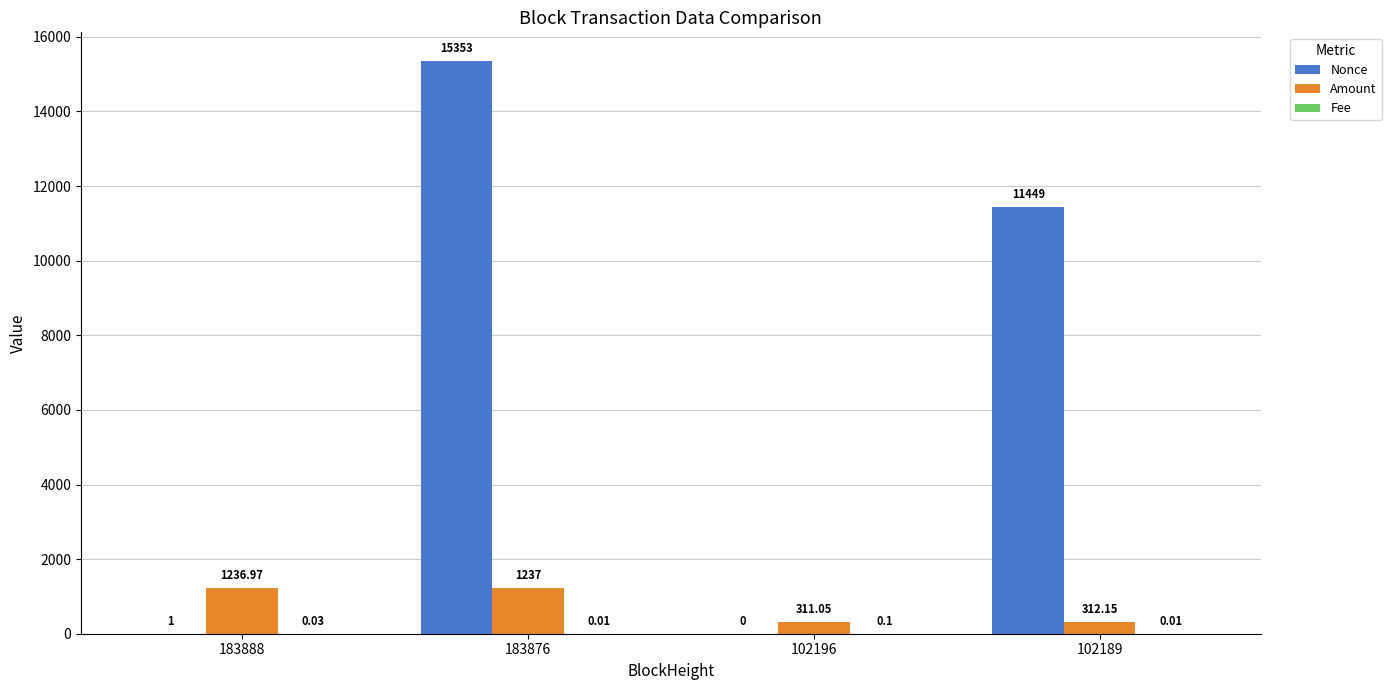

Where does the Amount series first go above 1236?

183888